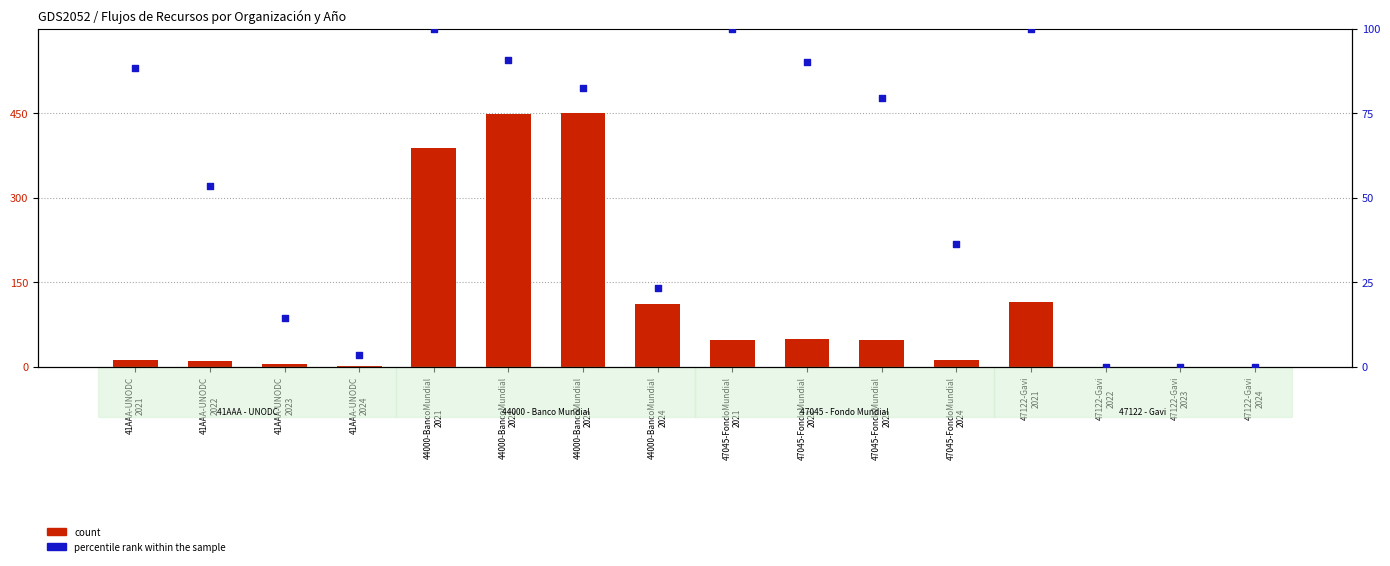

Which series has the largest Y range (max minus min)?

percentile rank within the sample